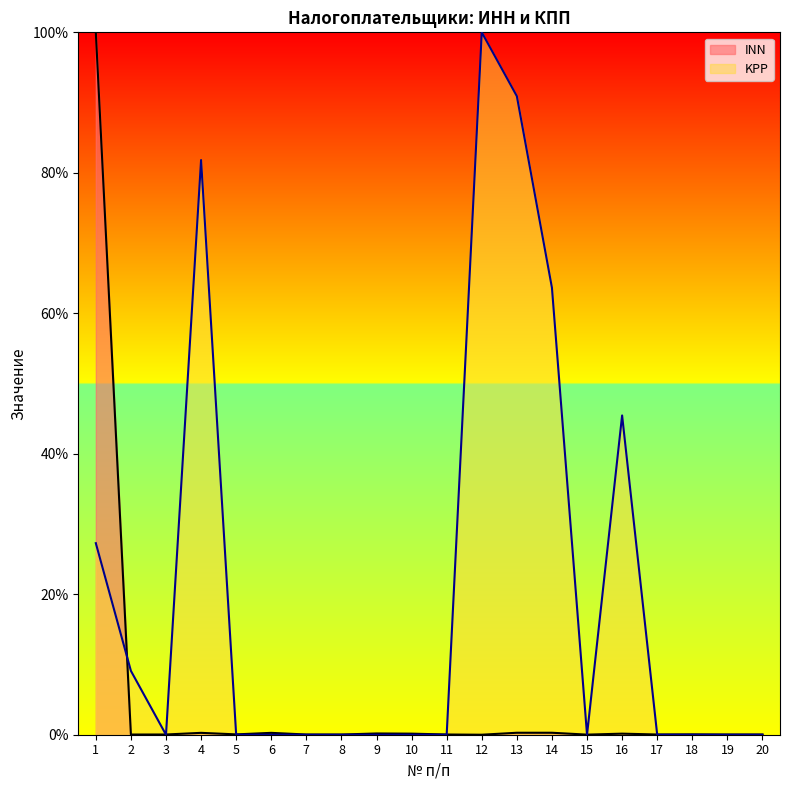

Reading left to right, list all the values displayed in this chart.

INN: 100.0	0.0	0.0	0.3	0.0	0.3	0.0	0.0	0.2	0.2	0.0	0.0	0.3	0.3	0.0	0.2	0.0	0.0	0.0	0.0
KPP: 27.3	9.1	0.0	81.8	0.0	0.0	0.0	0.0	0.0	0.0	0.0	100.0	90.9	63.6	0.0	45.5	0.0	0.0	0.0	0.0